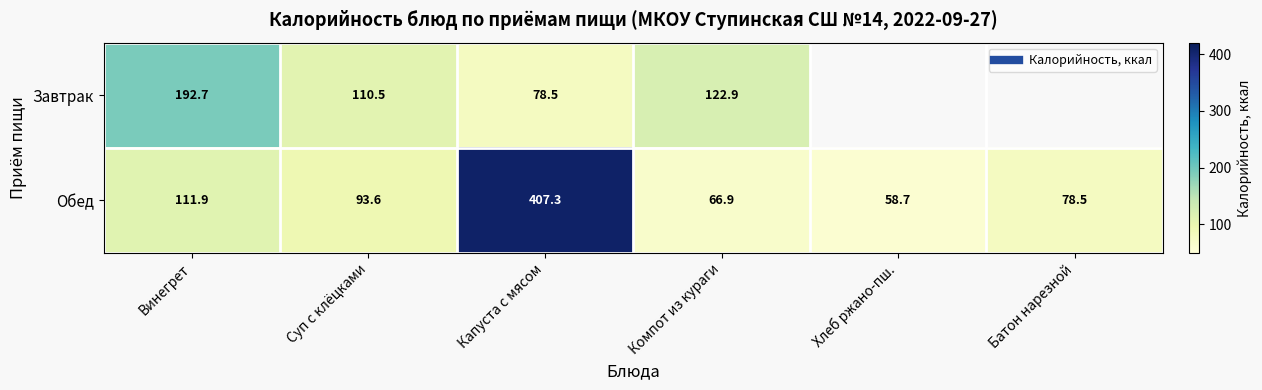

What is the minimum value shown in the chart?

58.7